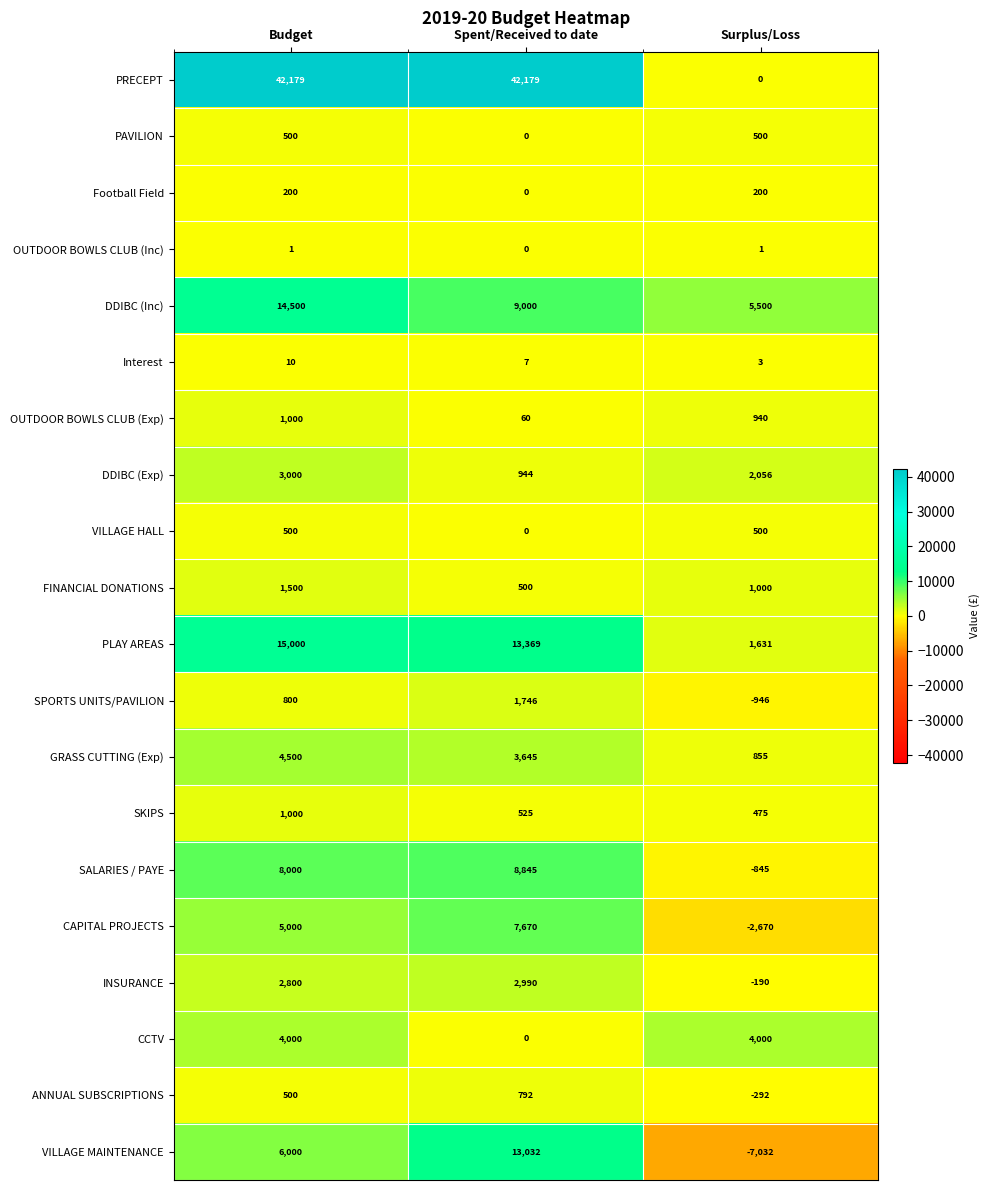

Between Spent/Received to date and Surplus/Loss, which series saw the biggest shift?

PRECEPT